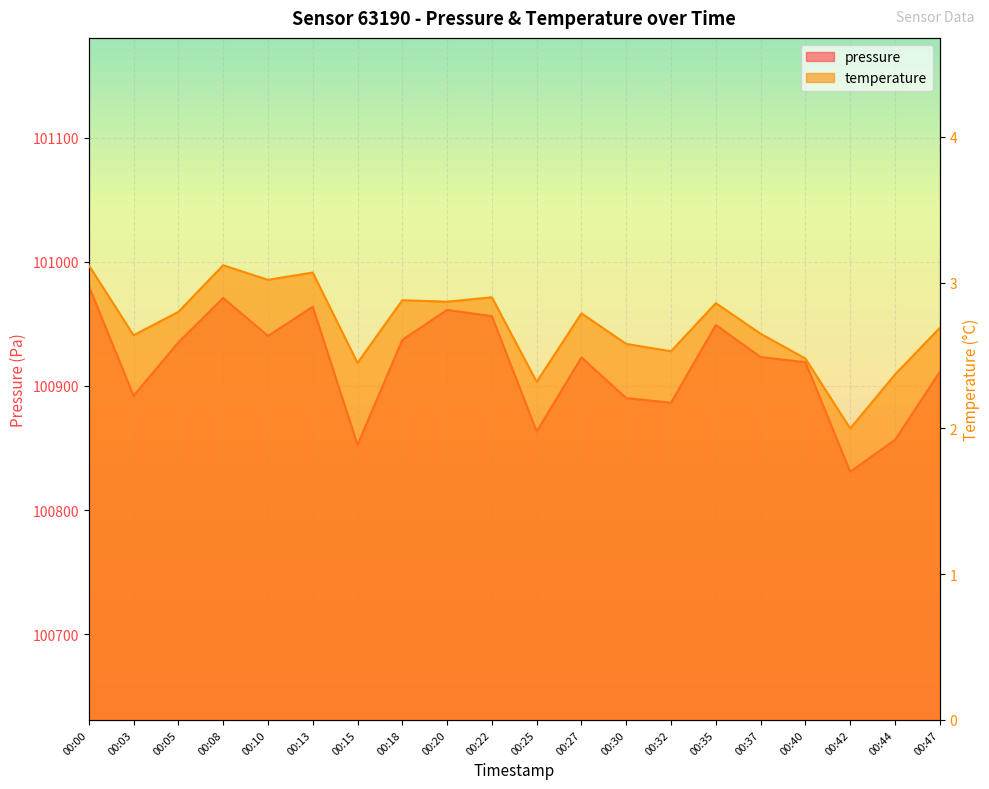

What is the approximate value of pressure at 00:32?

100886.5